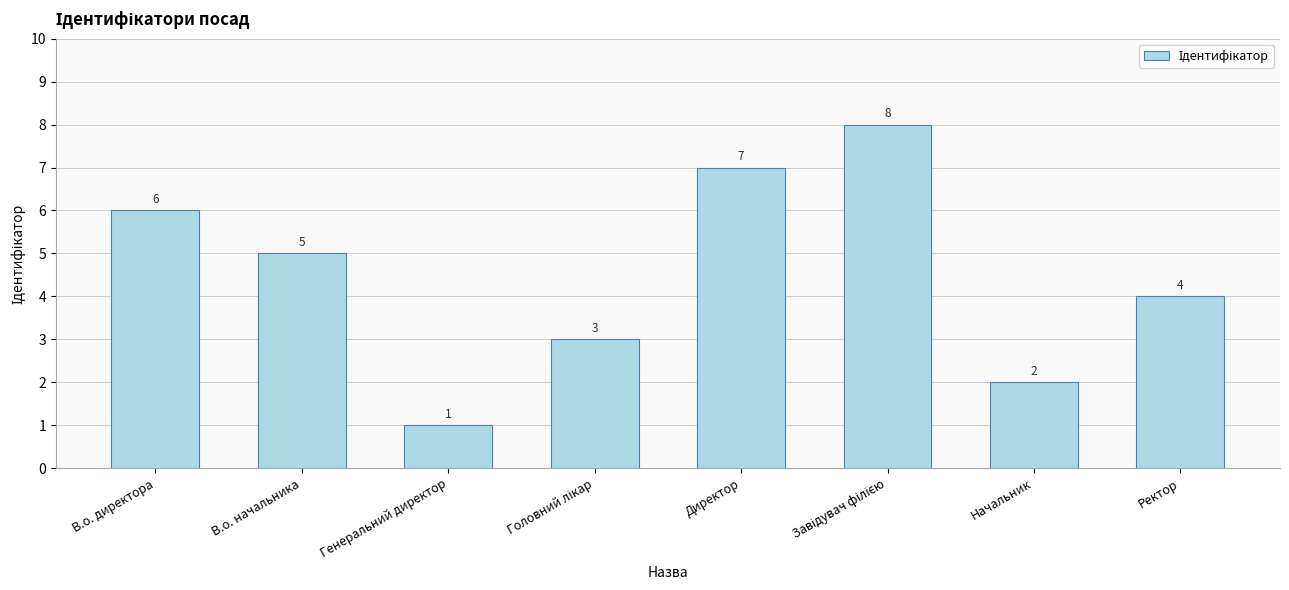

Which category has the lowest value across all series?

Генеральний директор